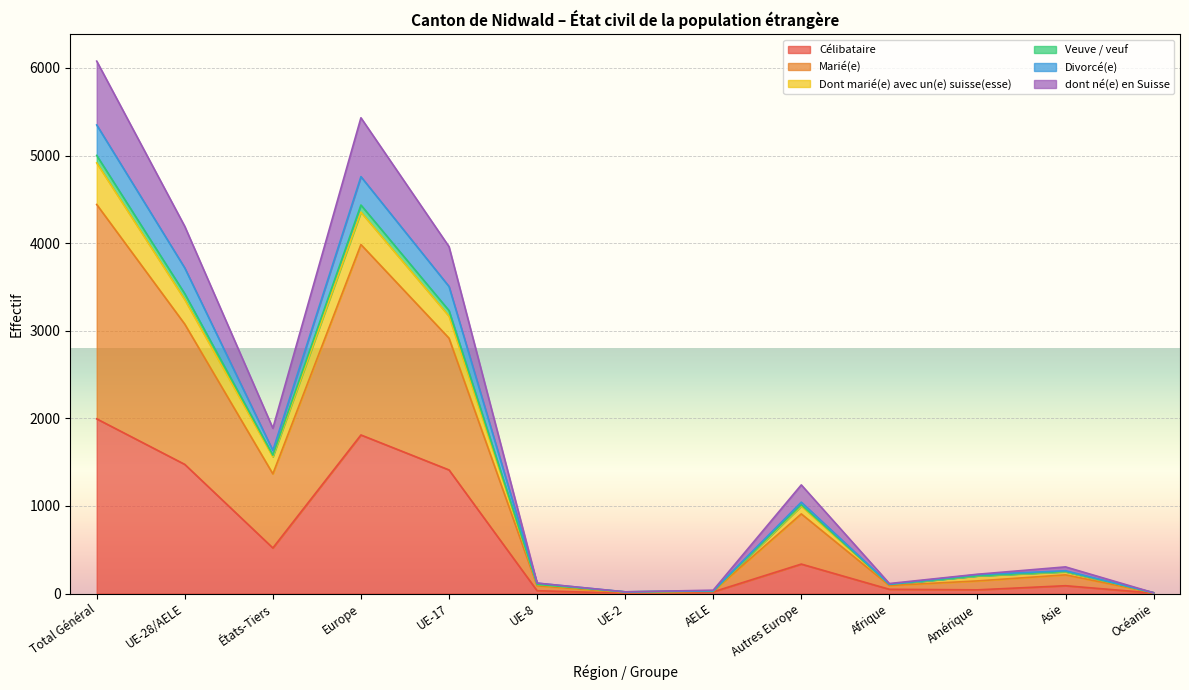

The Dont marié(e) avec un(e) suisse(esse) series shows 104 at Afrique. True or false?

True